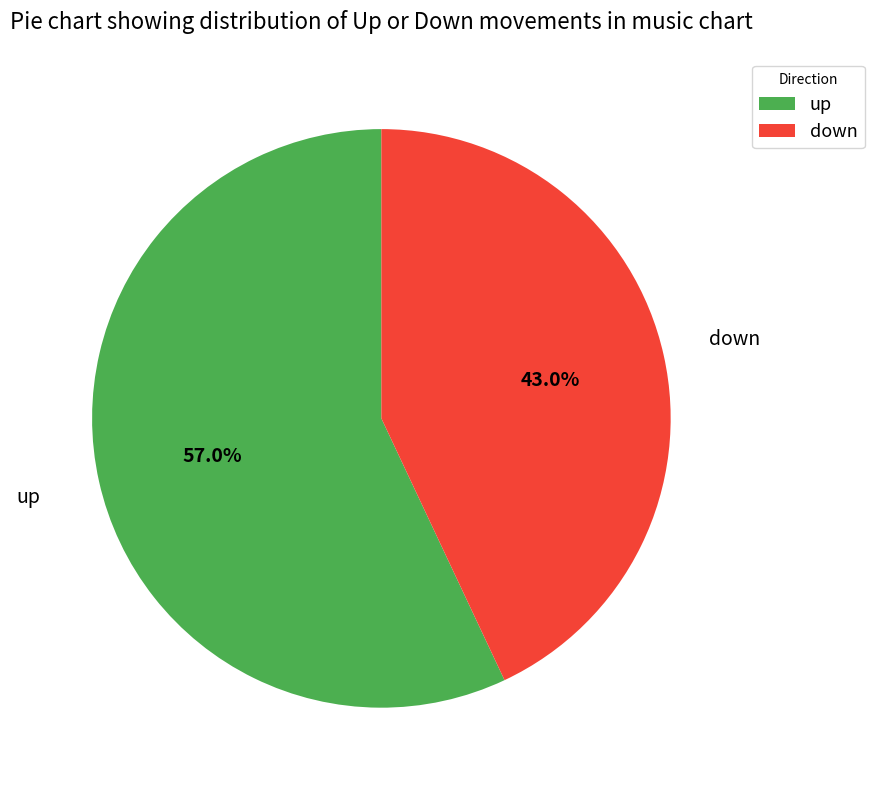

How many slices are in this pie chart?

2